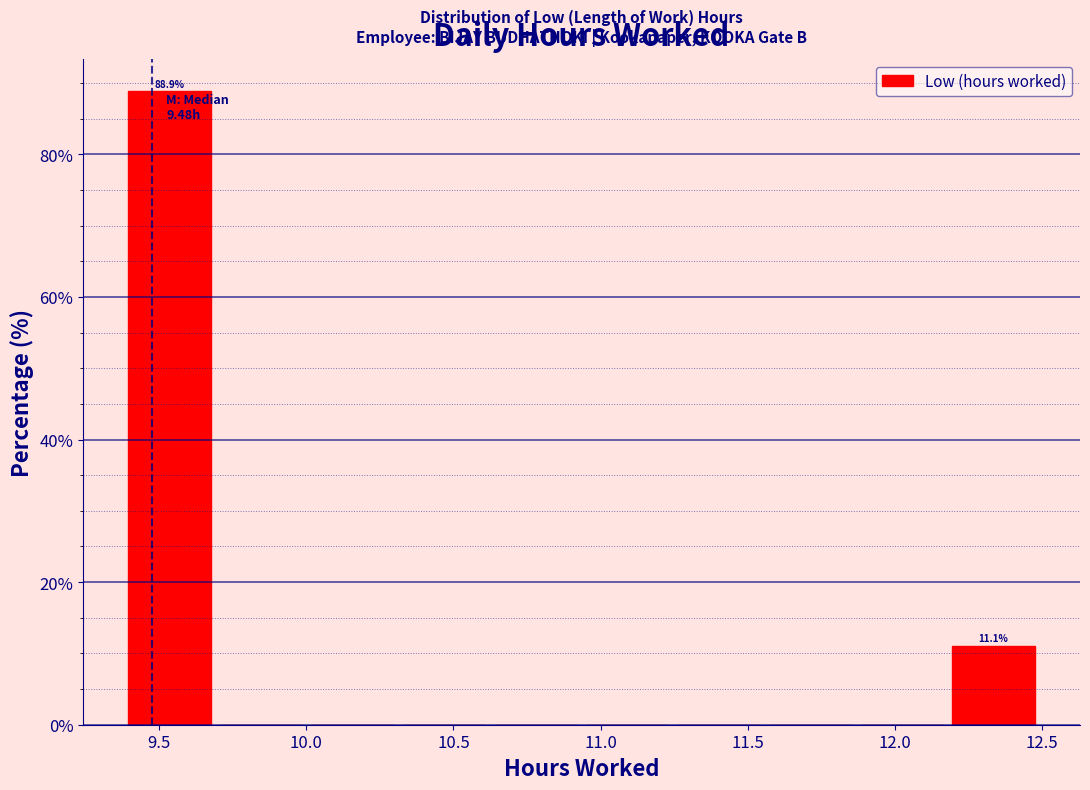

Which range on the x-axis has the tallest bar?

9.40 to 9.70